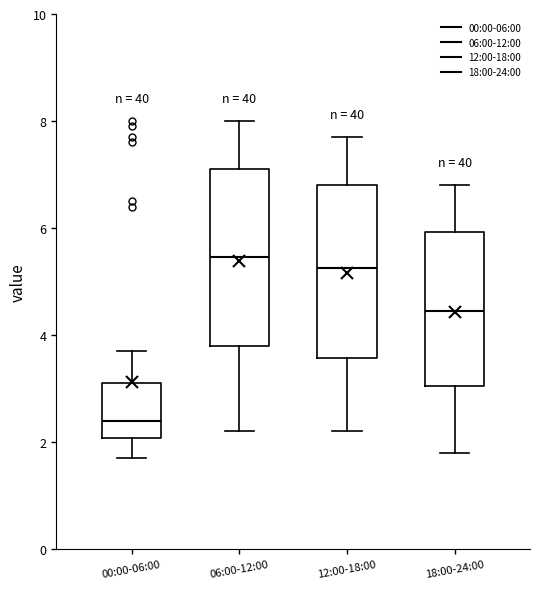

Reading left to right, transcribe this box plot: for each box, give where its median line is, the range the box spans, and where its two whiskers end, as read against the y-axis. The values are not printed on the chart, so give them approximately, as read against the axis.

00:00-06:00: median 2.4, box 2.0 to 3.2, whiskers 1.8 to 3.8
06:00-12:00: median 5.4, box 3.8 to 7.2, whiskers 2.2 to 8.0
12:00-18:00: median 5.2, box 3.6 to 6.8, whiskers 2.2 to 7.8
18:00-24:00: median 4.4, box 3.0 to 6.0, whiskers 1.8 to 6.8